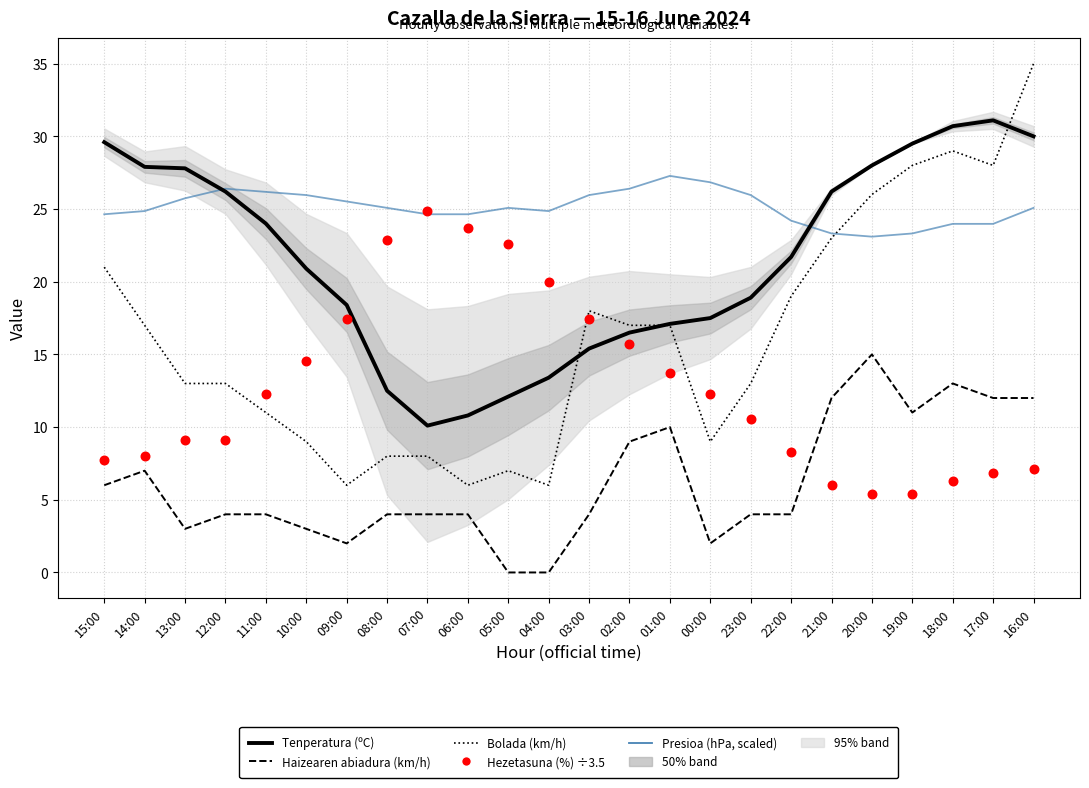

At how many categories does at least one series exceed 27?

9